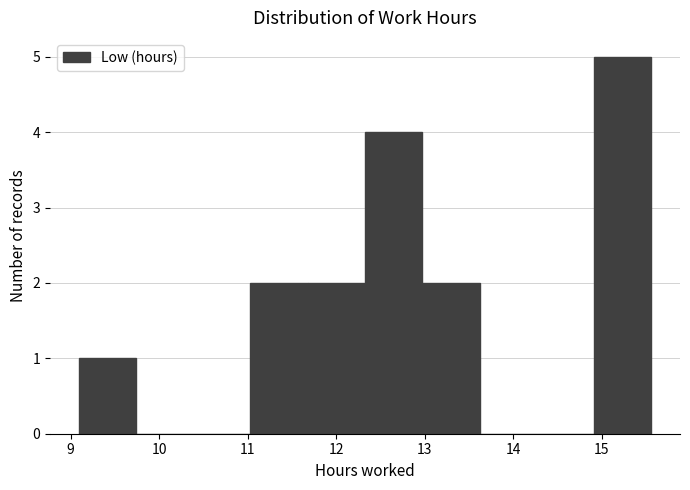

Which range on the x-axis has the tallest bar?

14.9 to 15.6